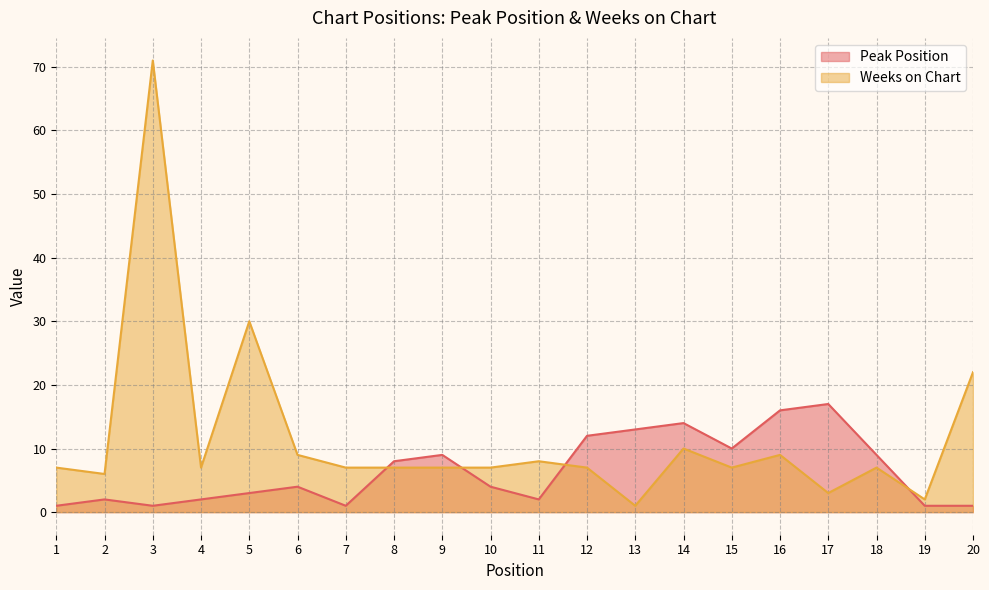

Which series has the largest total across all categories?

Weeks on Chart